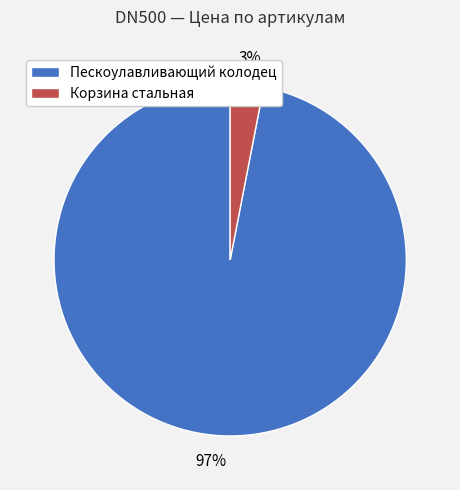

Is there any slice that represents more than half of the pie?

Yes